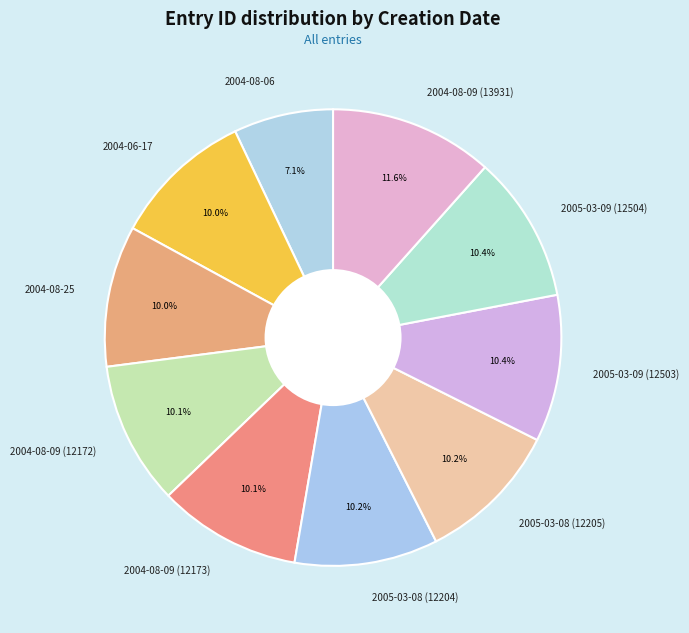

Between 2004-08-09 (13931) and 2004-08-09 (12172), which is larger?

2004-08-09 (13931)